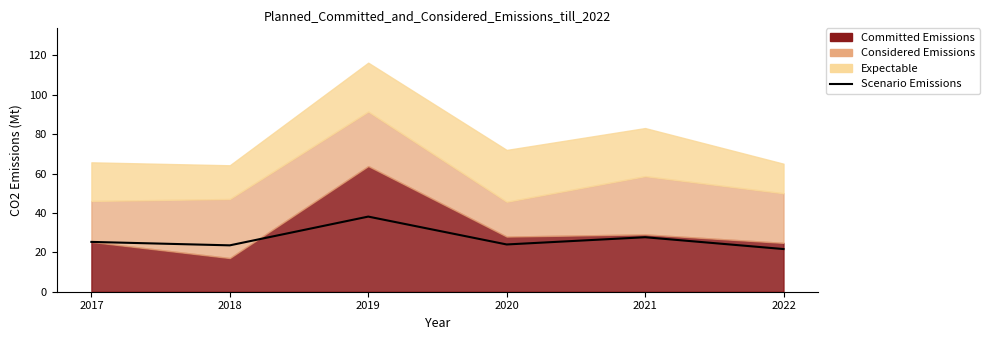

At which label is the value closest to 29?

2021